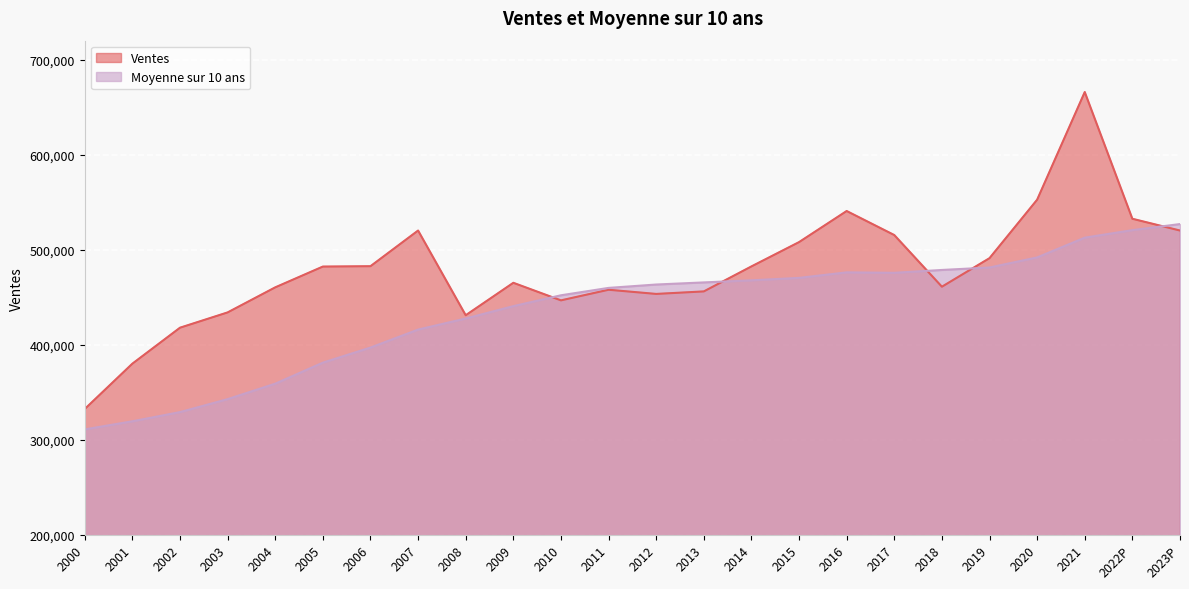

Which series has the largest total across all categories?

Ventes